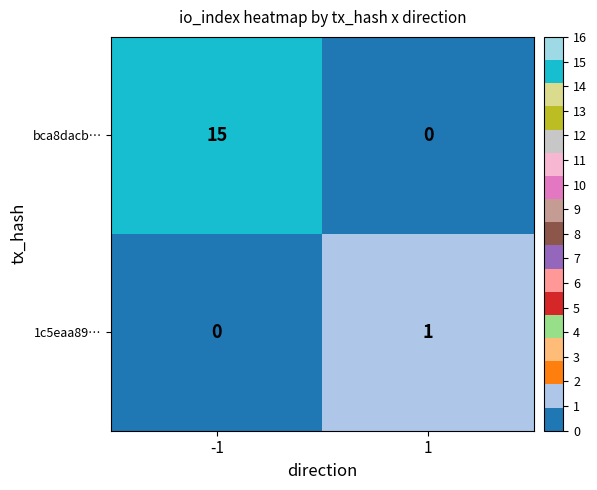

Reading left to right, list all the values displayed in this chart.

bca8dacb…: 15	0
1c5eaa89…: 0	1